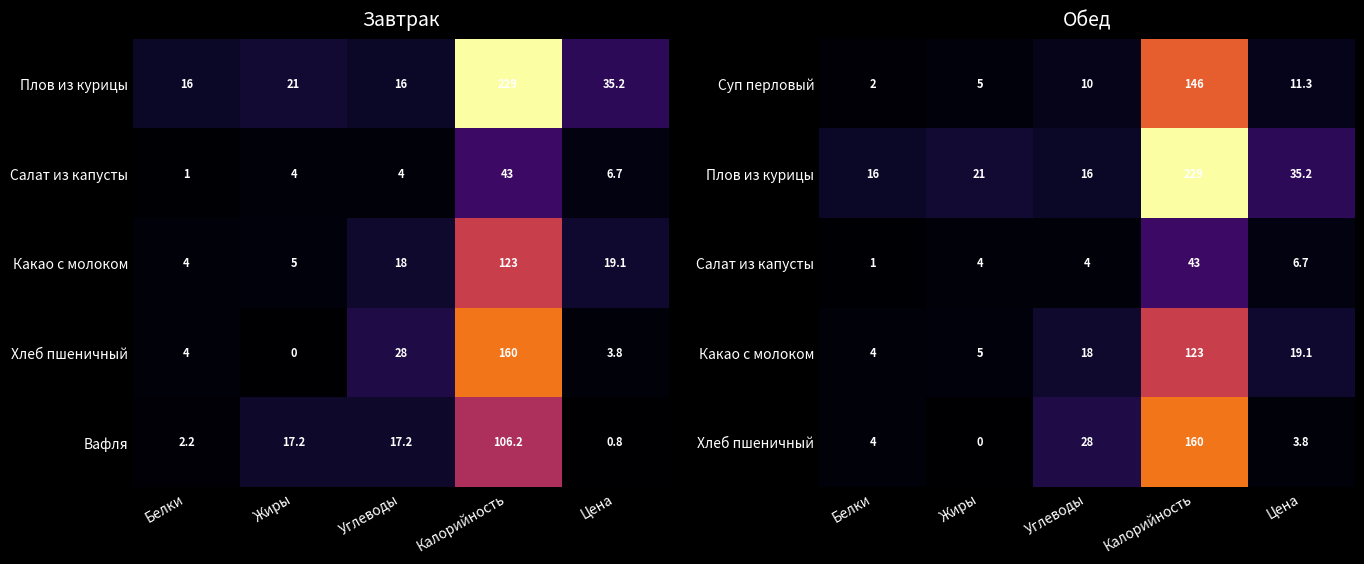

What is the maximum value for Суп перловый?

146.0